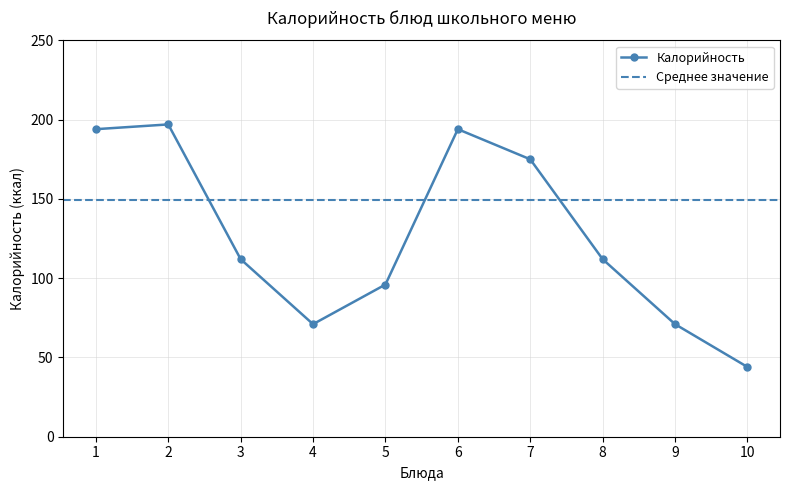

How many interior local valleys does the Калорийность series have?

1